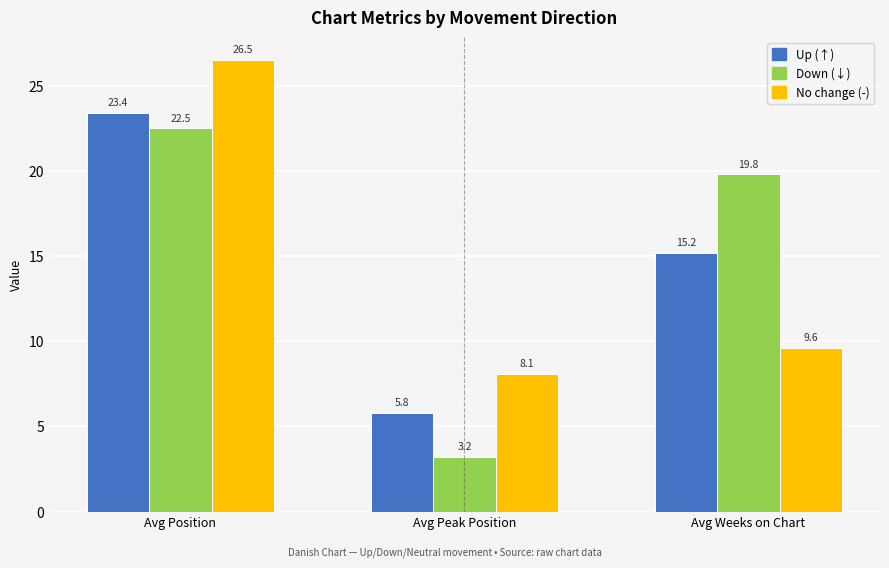

The No change (-) series shows 14.3 at Avg Weeks on Chart. True or false?

False